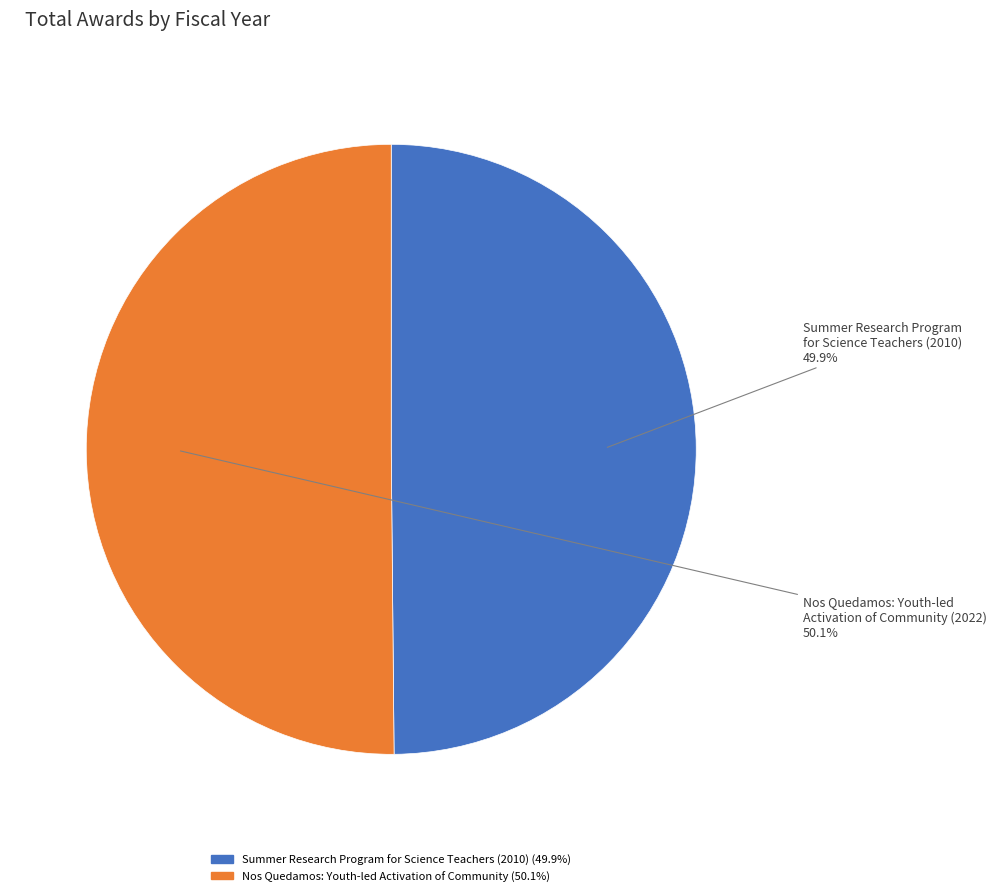

Is the sum of Nos Quedamos: Youth-led Activation of Community and Summer Research Program for Science Teachers (2010) greater than half?

Yes